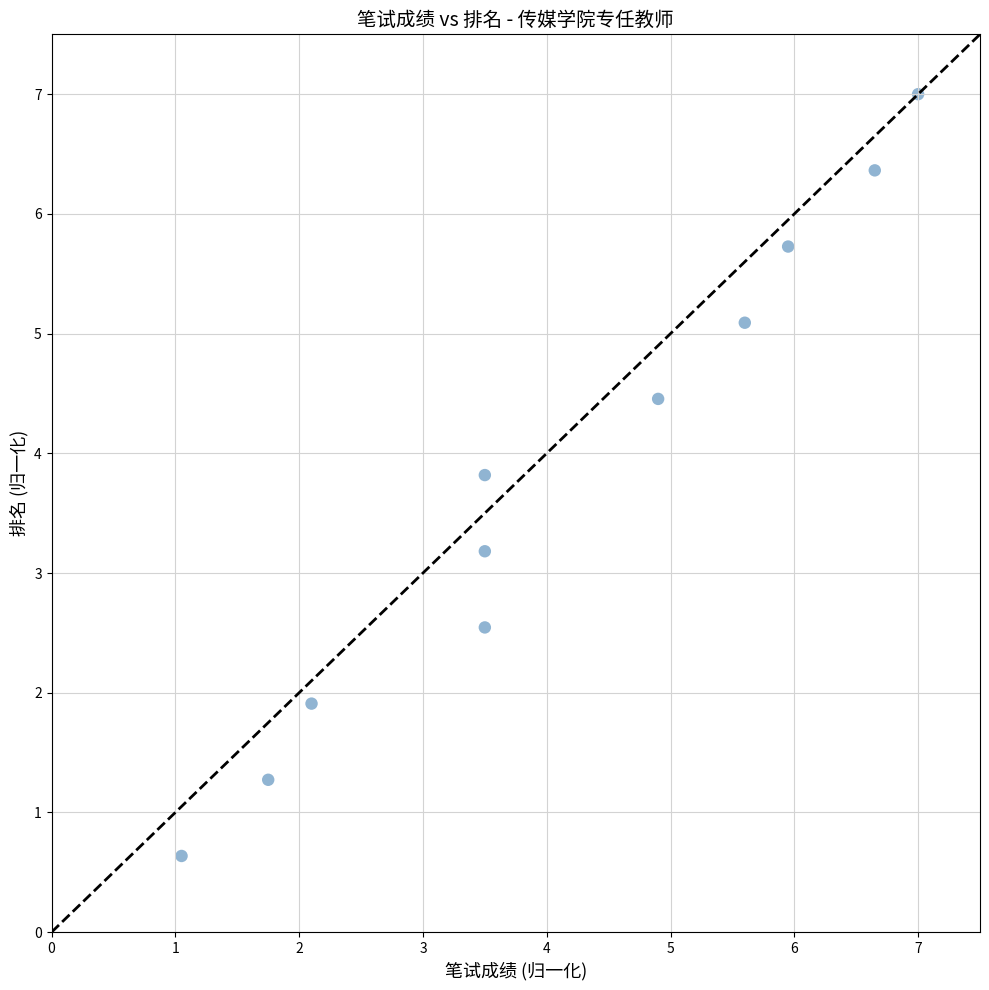

What Y value in the scatter plot is closest to 3?

3.2